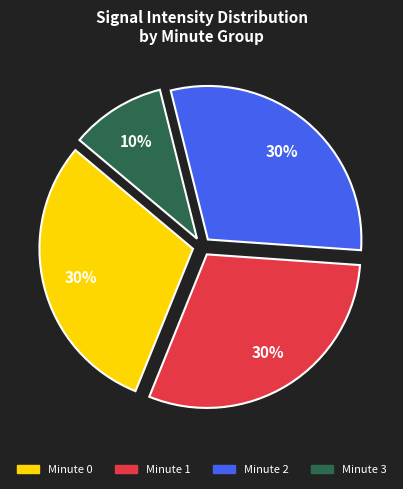

Does any single category account for the majority?

No